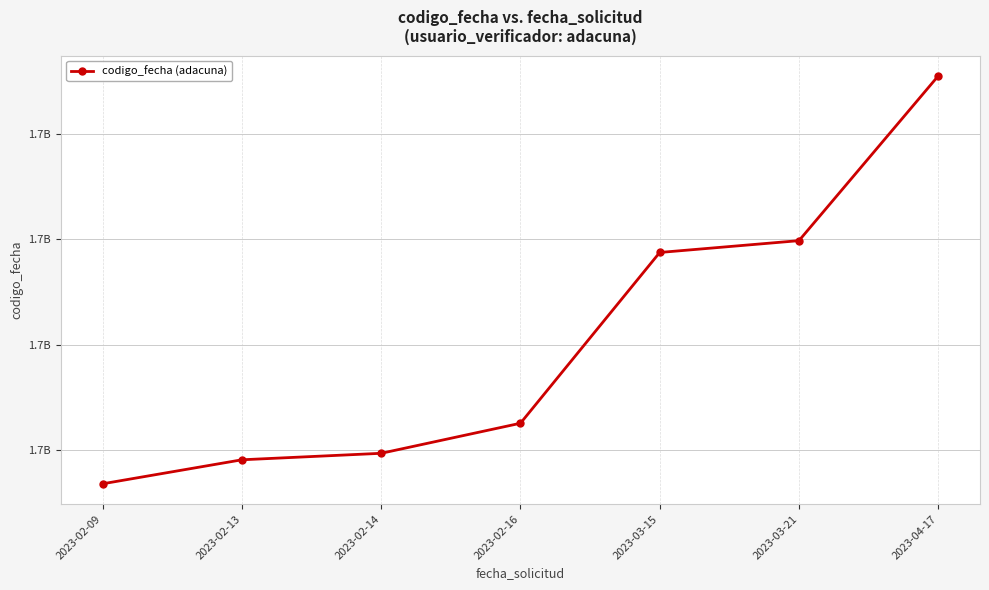

What is the average value?

1678048625